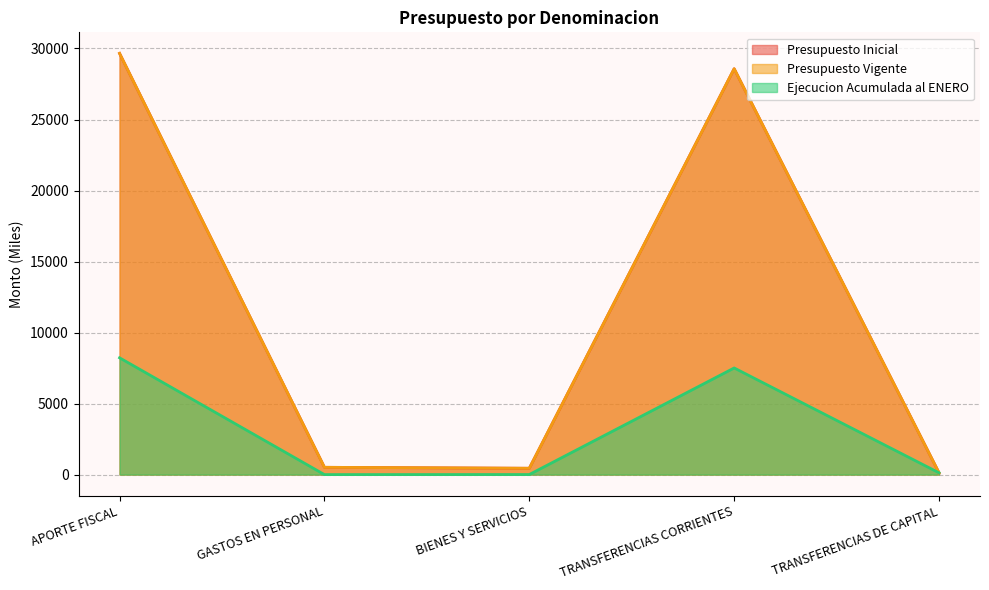

What is the spread (max minus min) of values at GASTOS EN PERSONAL?

512